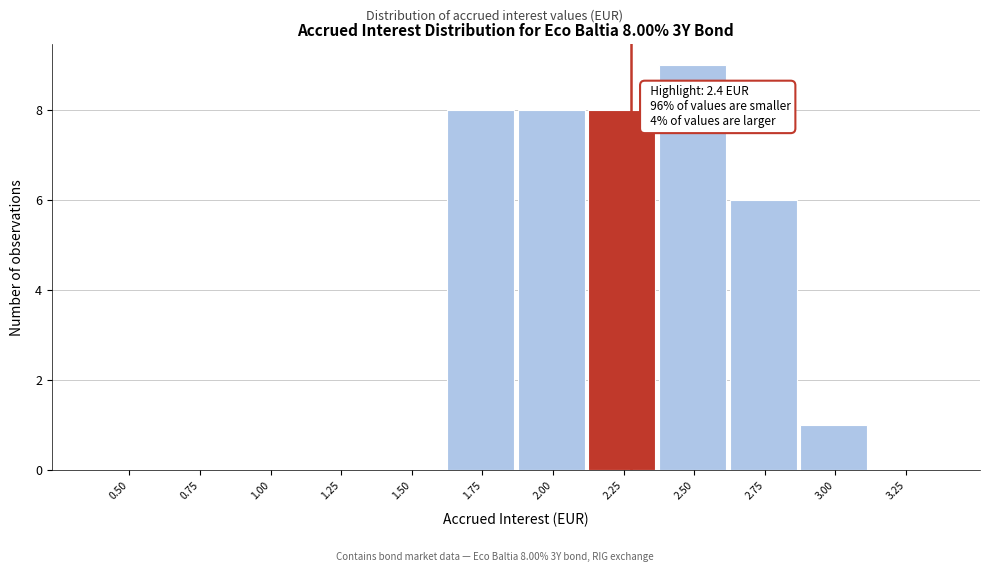

Reading left to right, transcribe all the data shown in this chart.

0.50=0	0.75=0	1.00=0	1.25=0	1.50=0	1.75=8	2.00=8	2.25=8	2.50=9	2.75=6	3.00=1	3.25=0